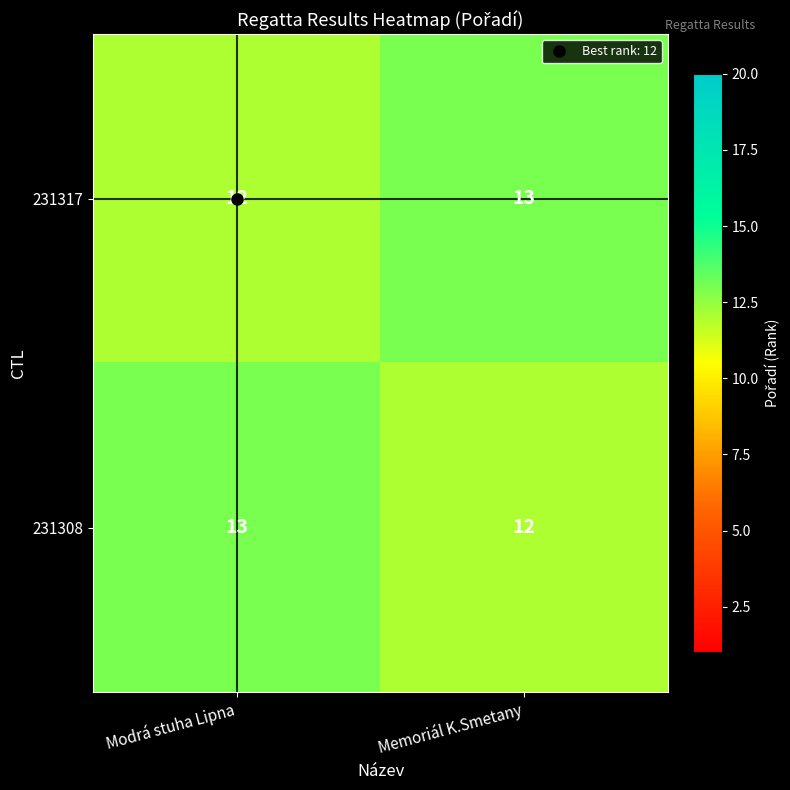

At how many categories does at least one series exceed 12?

2